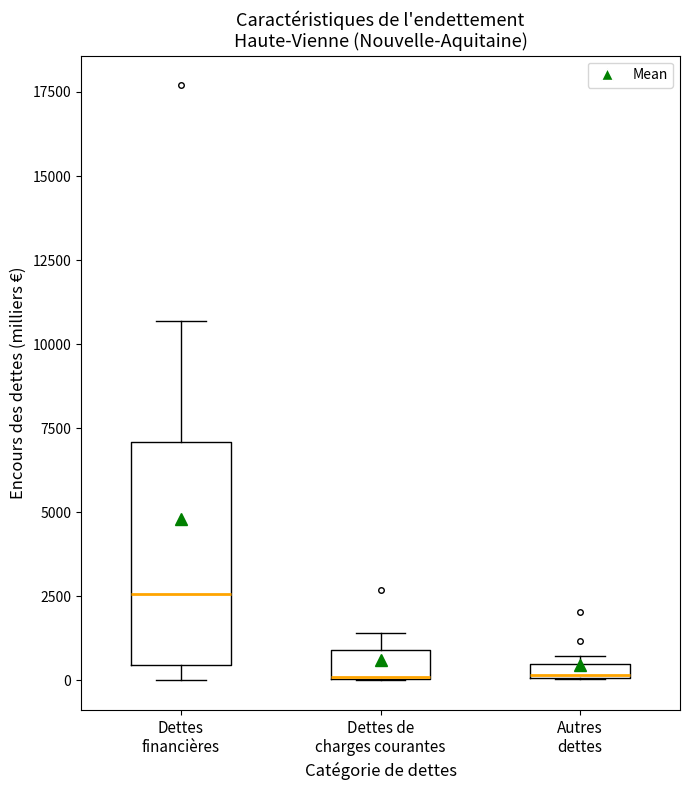

Which box is the tallest, from its lower edge to its upper edge?

Dettes financières